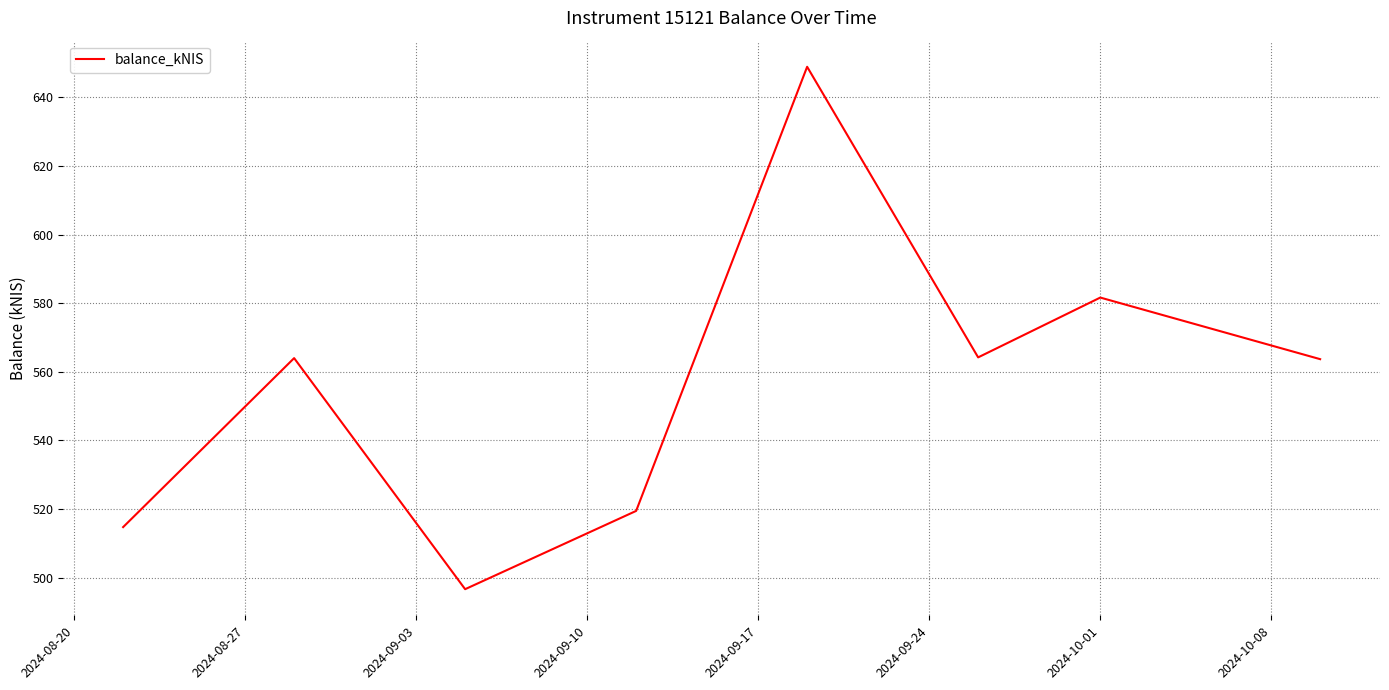

How many lines are shown in the chart?

1